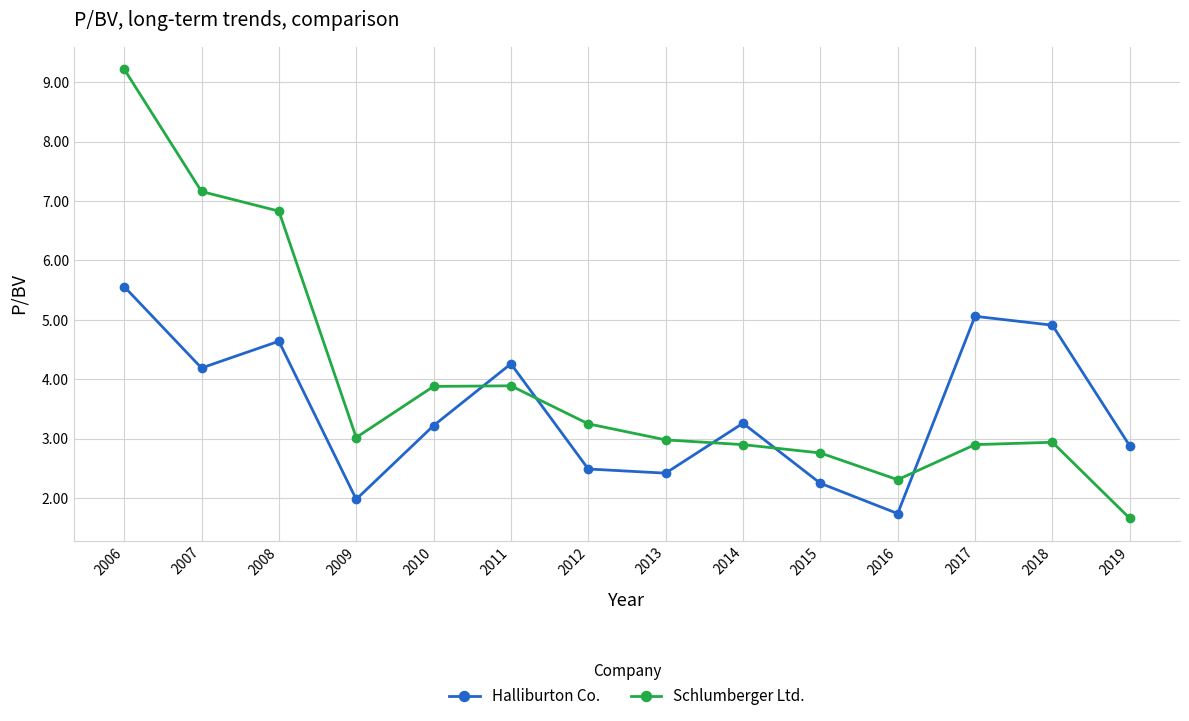

At how many categories does at least one series exceed 4?

6